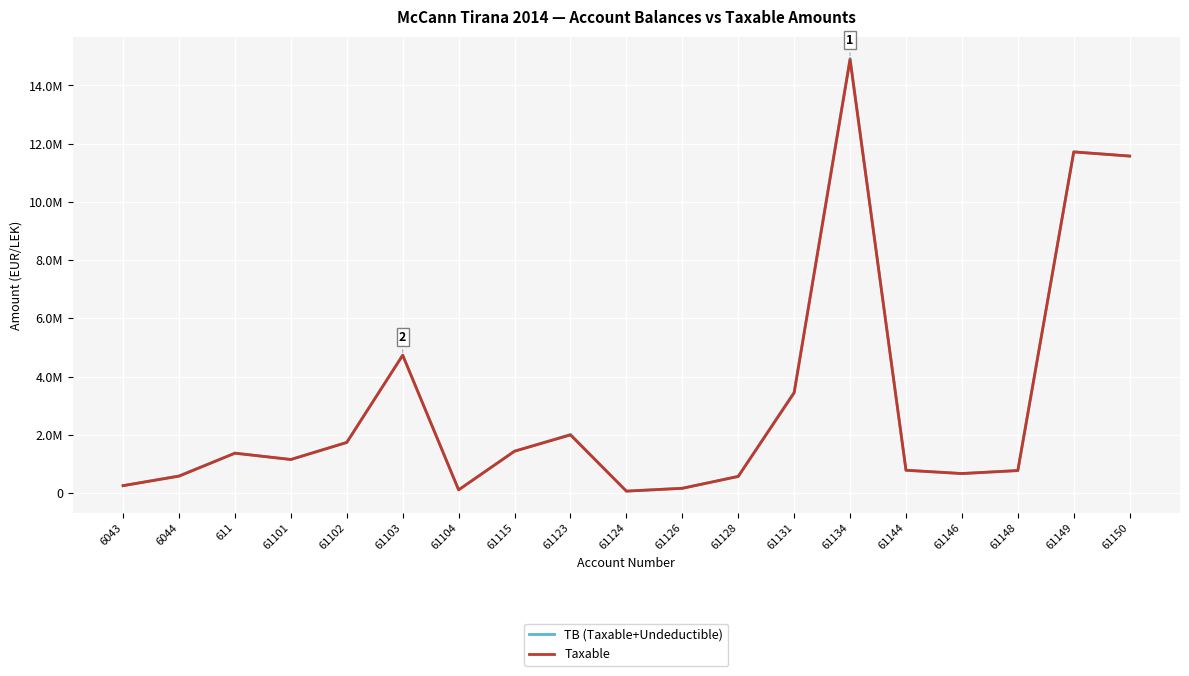

Reading left to right, transcribe all the data shown in this chart.

TB (Taxable+Undeductible): 6043=250227.1	6044=588118.9	611=1366068.5	61101=1149043.7	61102=1735151.5	61103=4735066.9	61104=105900.0	61115=1434003.2	61123=2010362.2	61124=61813.2	61126=163090.0	61128=567460.5	61131=3465988.5	61134=14931158.8	61144=779642.1	61146=666085.5	61148=769080.9	61149=11717876.6	61150=11574631.1
Taxable: 6043=250227.1	6044=575296.9	611=1366068.5	61101=1149043.7	61102=1735151.5	61103=4731146.9	61104=105900.0	61115=1433753.2	61123=1991862.2	61124=61813.2	61126=157990.0	61128=567460.5	61131=3437988.5	61134=14887859.8	61144=779642.1	61146=666085.5	61148=769080.9	61149=11717876.6	61150=11574631.1